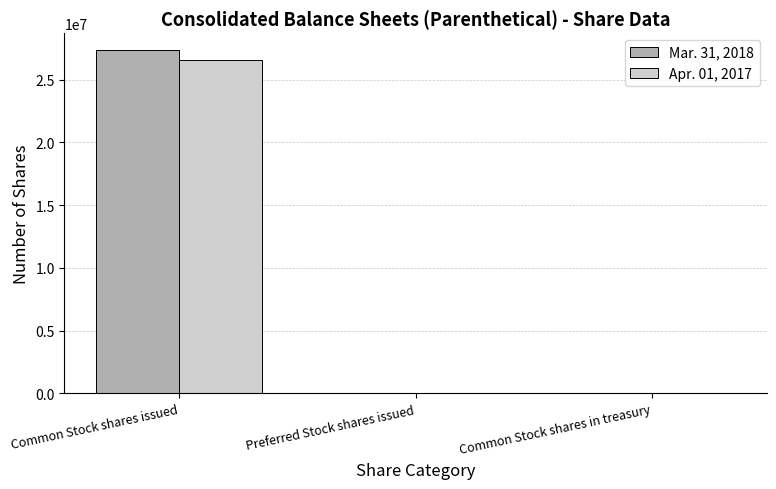

True or false: Apr. 01, 2017 has a value of 0 at Preferred Stock shares issued.

True